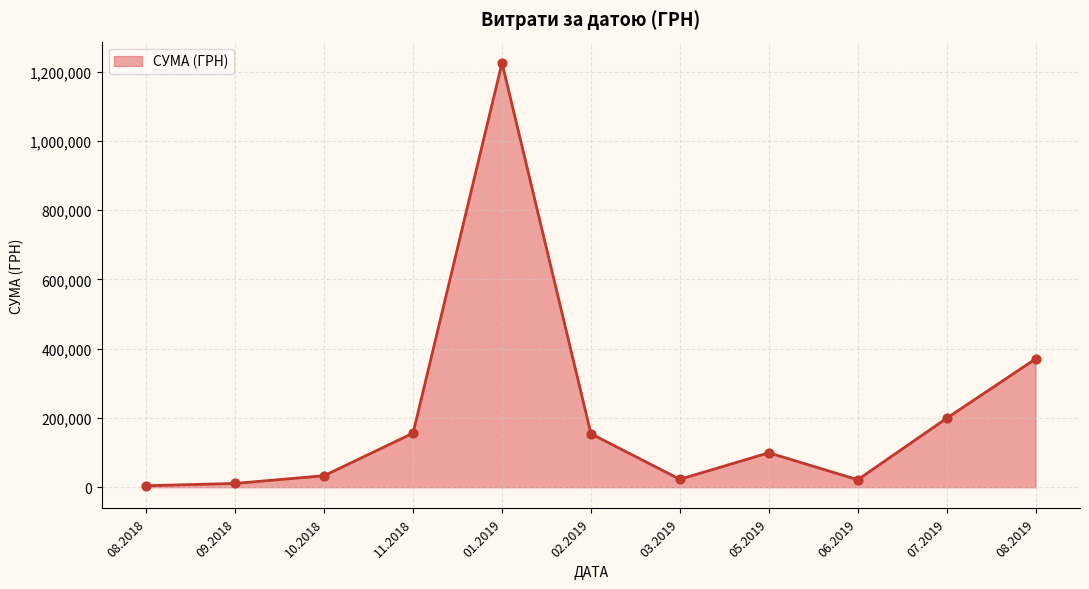

Between 05.2019 and 01.2019, which is larger?

01.2019